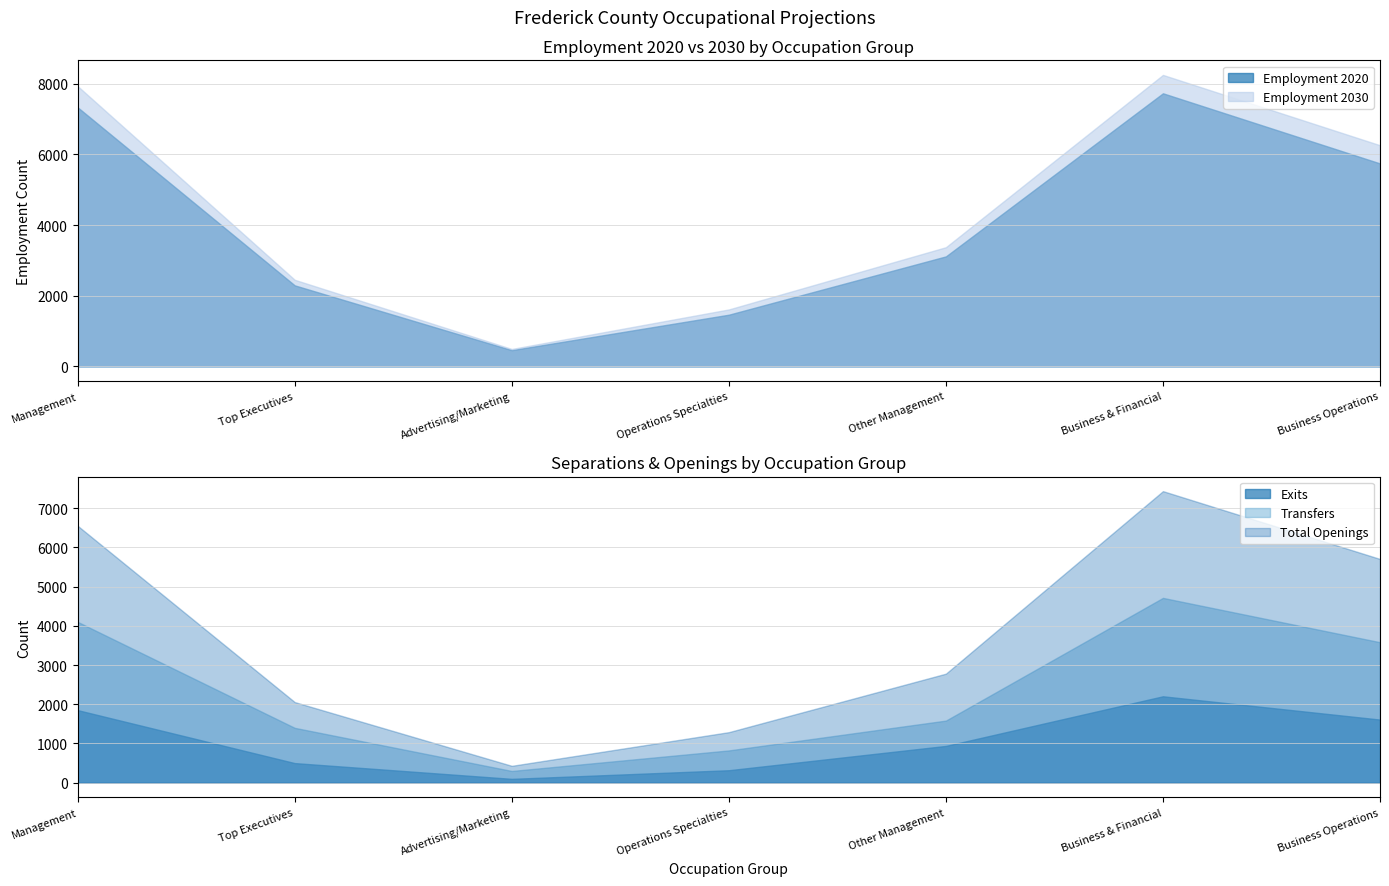

Is it true that Employment 2030 equals 2606 at Operations Specialties?

False